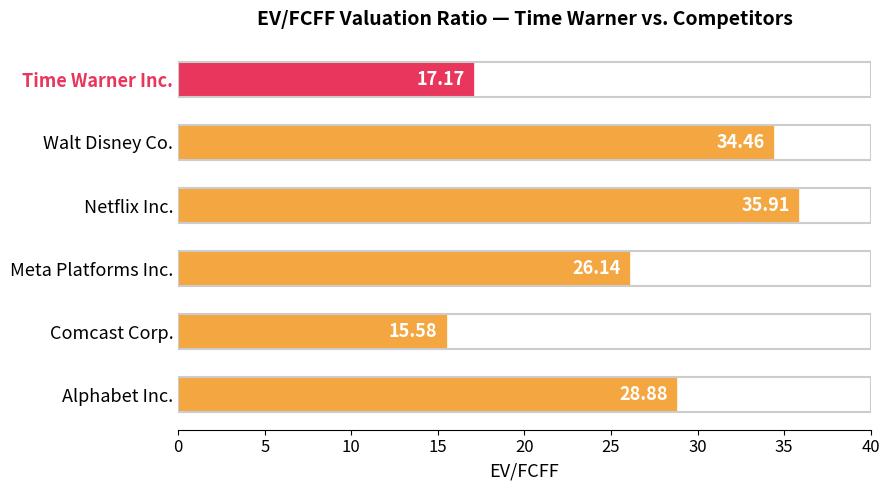

How many series are shown in this chart?

1